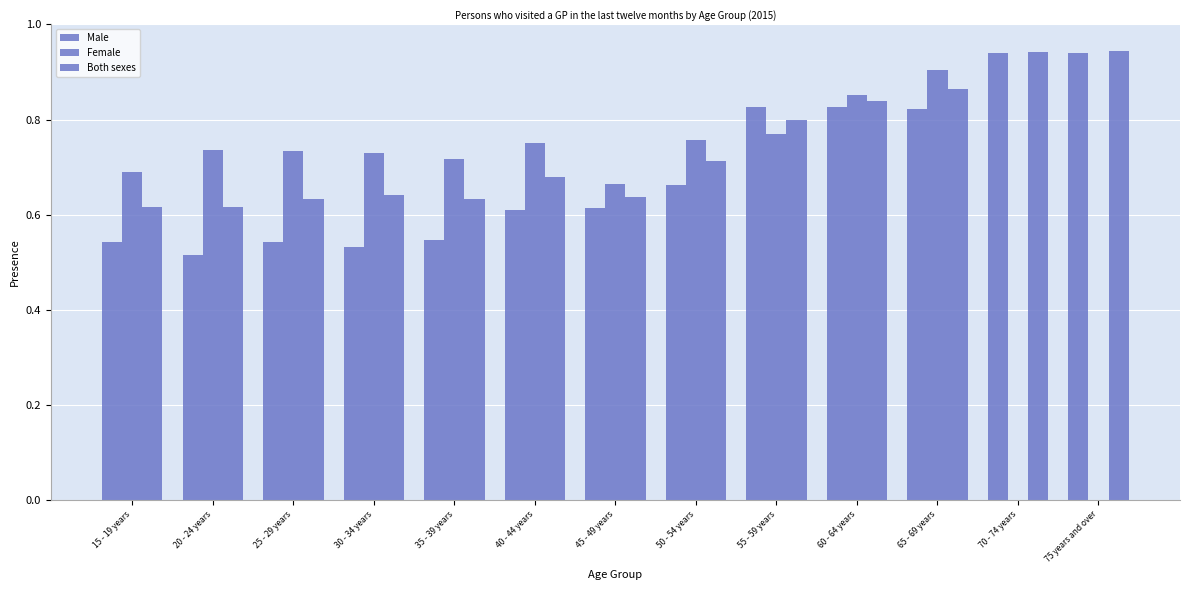

How many distinct data groups are displayed?

3